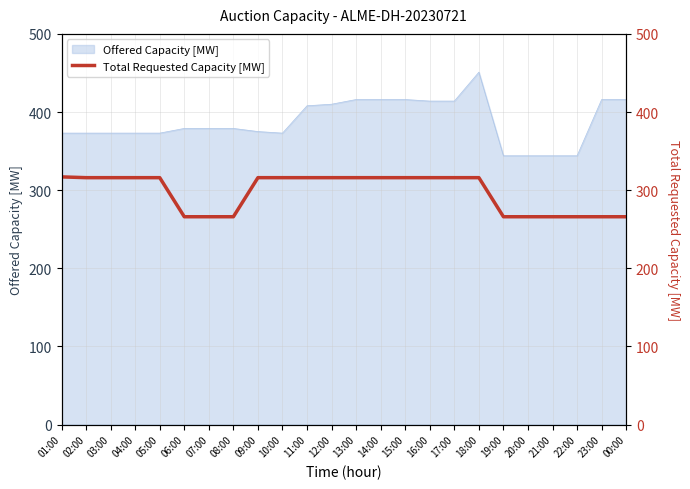

Reading left to right, what are all the values shown in this chart?

317	316	316	316	316	266	266	266	316	316	316	316	316	316	316	316	316	316	266	266	266	266	266	266